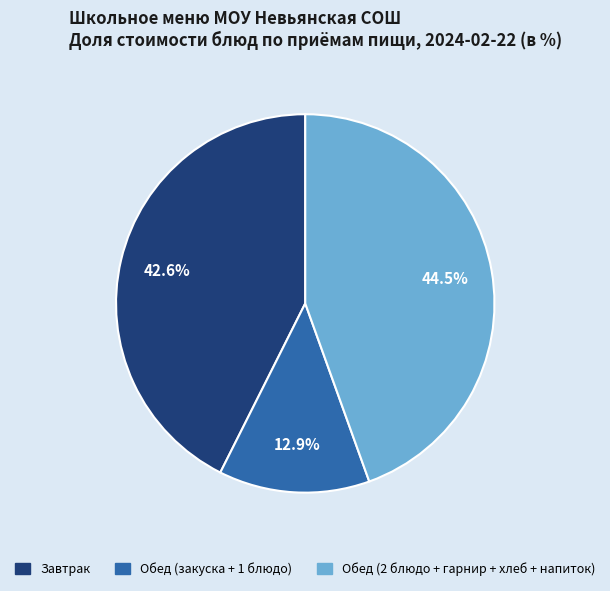

Is there any slice that represents more than half of the pie?

No